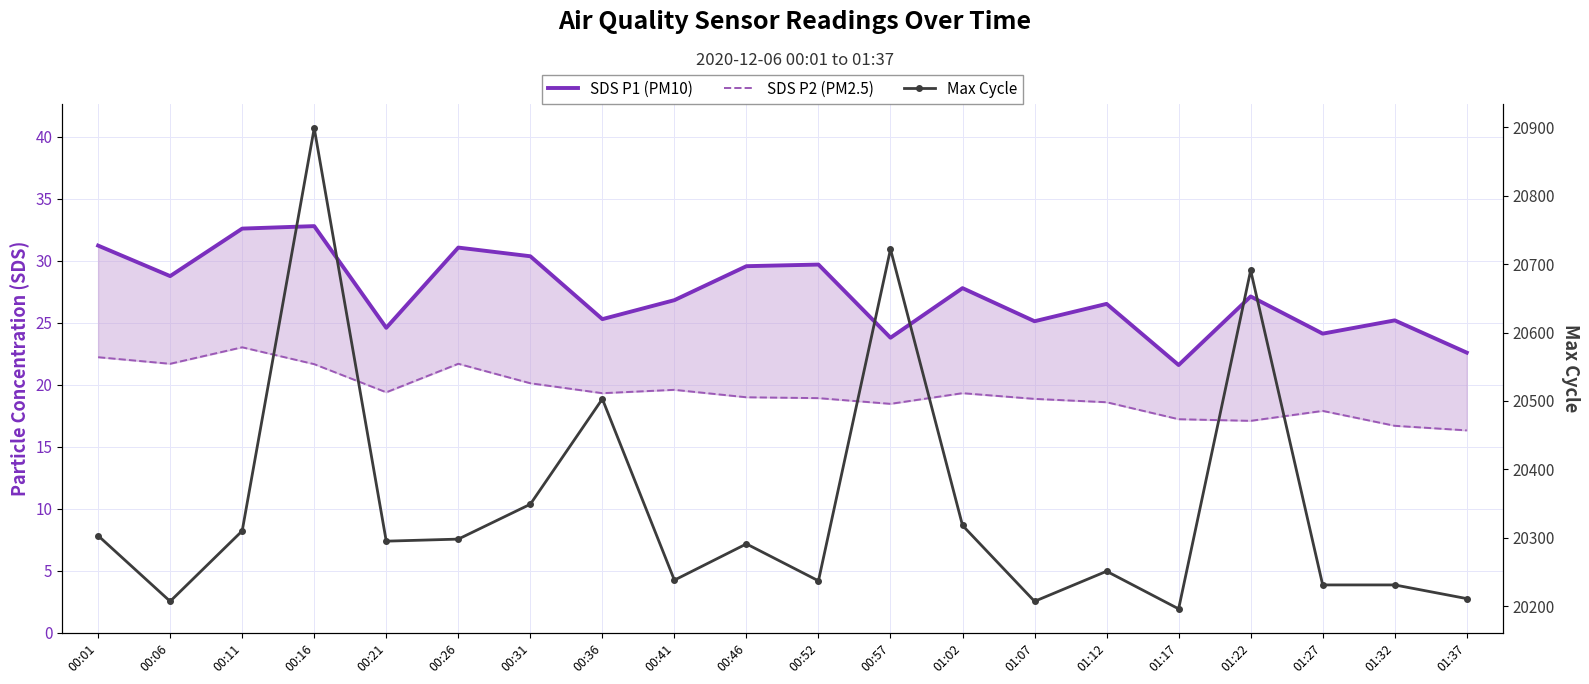

How many interior local peaks does the SDS P1 (PM10) series have?

7